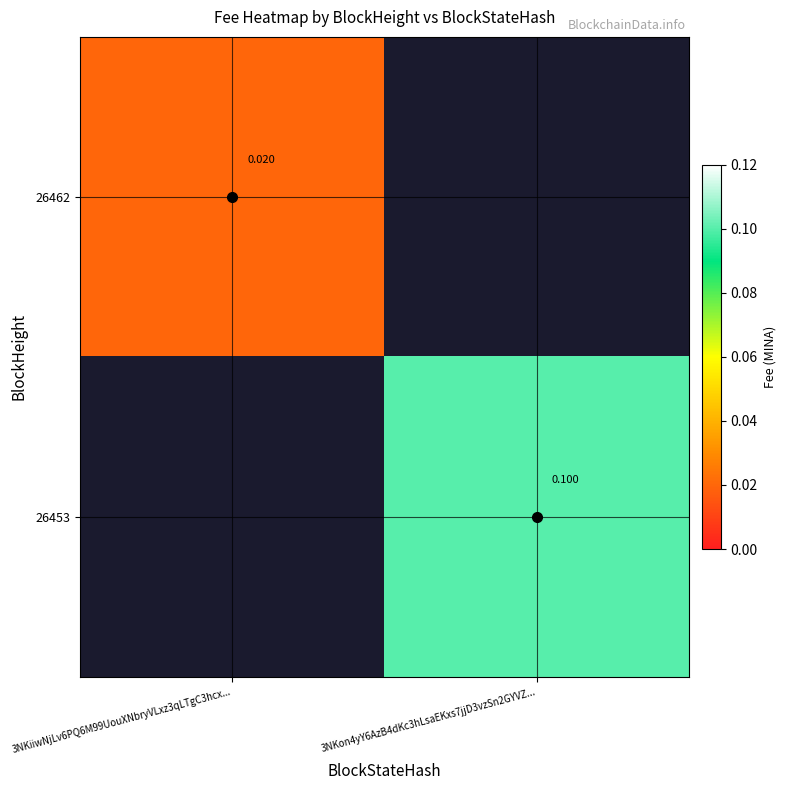

At which label does 26453 reach its minimum?

3NKiiwNjLv6PQ6M99UouXNbryVLxz3qLTgC3hcx...